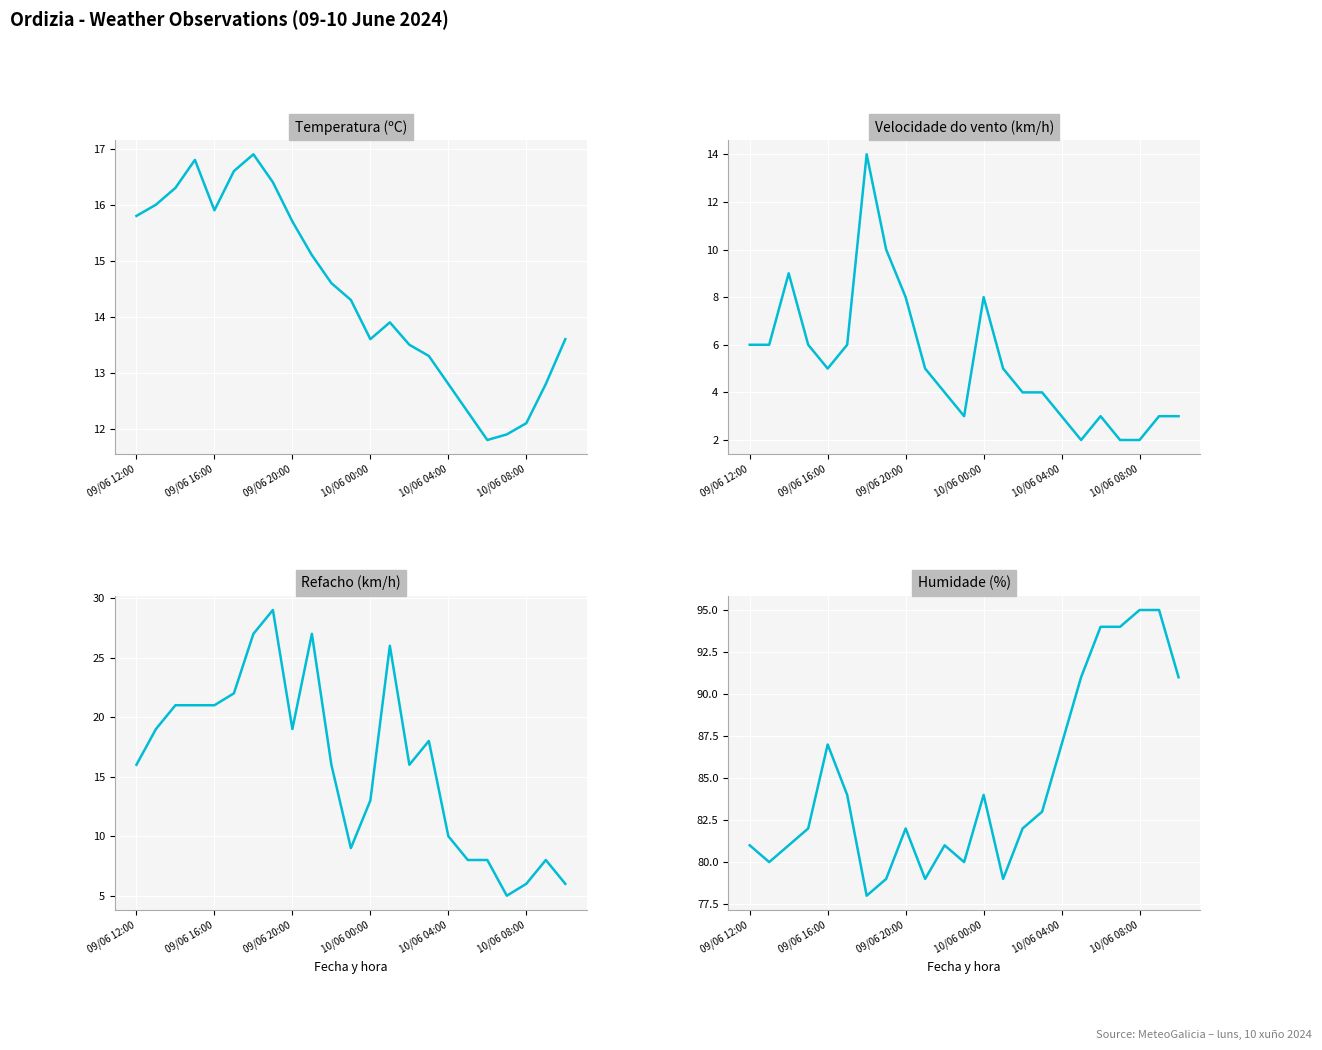

Rank the series by their maximum value, from lowest to highest.

Velocidade do vento (km/h), Temperatura (ºC), Refacho (km/h), Humidade (%)